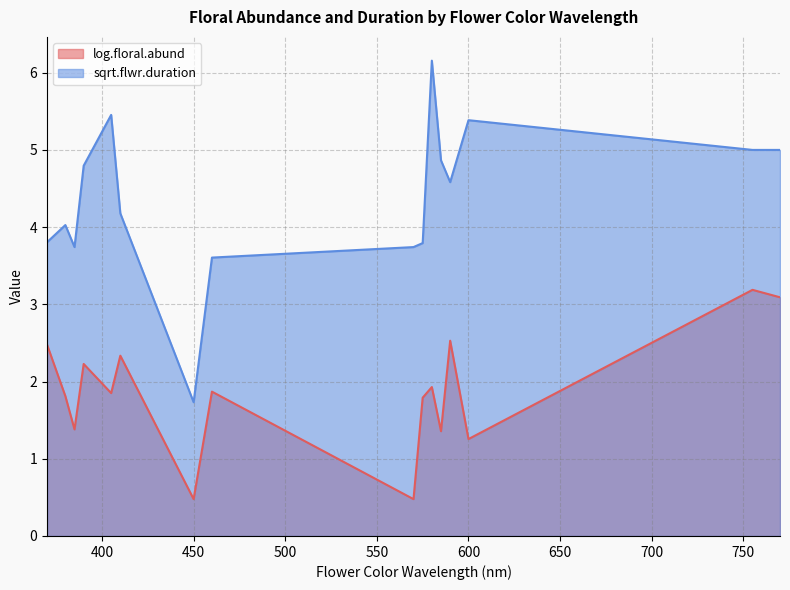

True or false: log.floral.abund and sqrt.flwr.duration intersect in this chart.

False